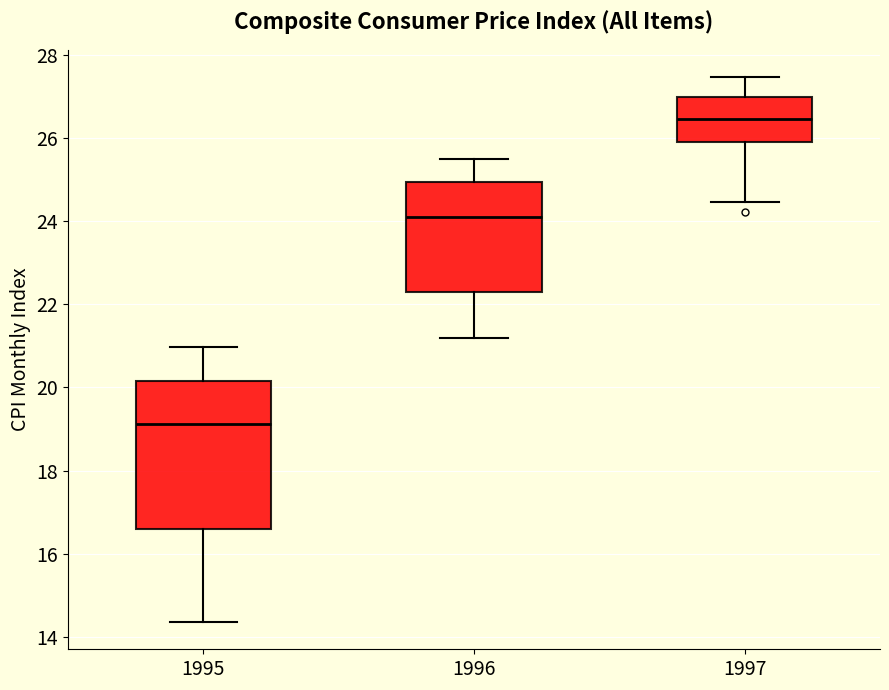

Comparing the boxes themselves (not the whiskers), which one is the tallest?

1995